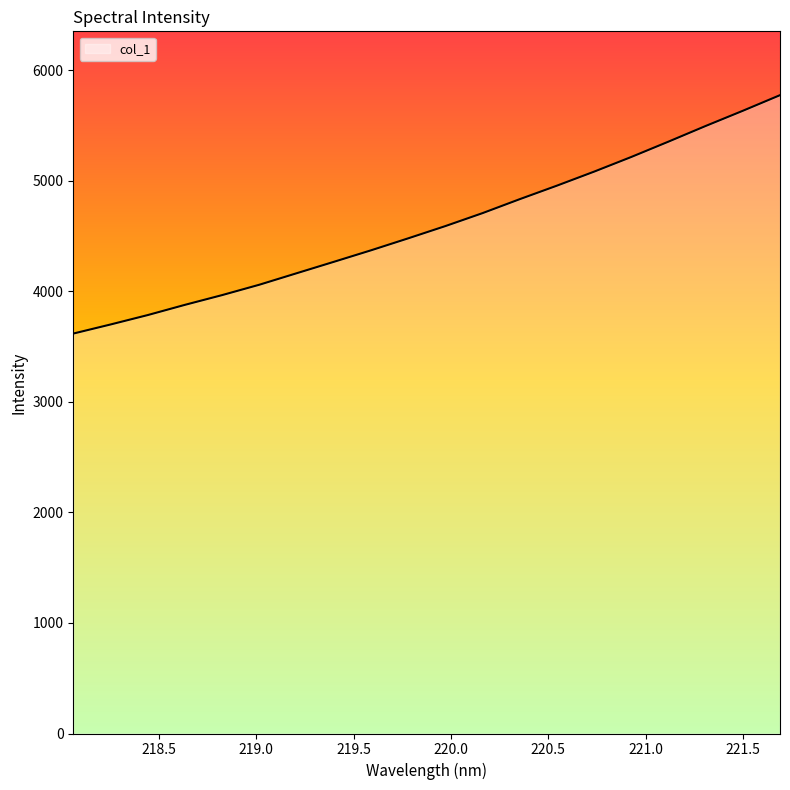

What is the smallest value displayed?

3618.8